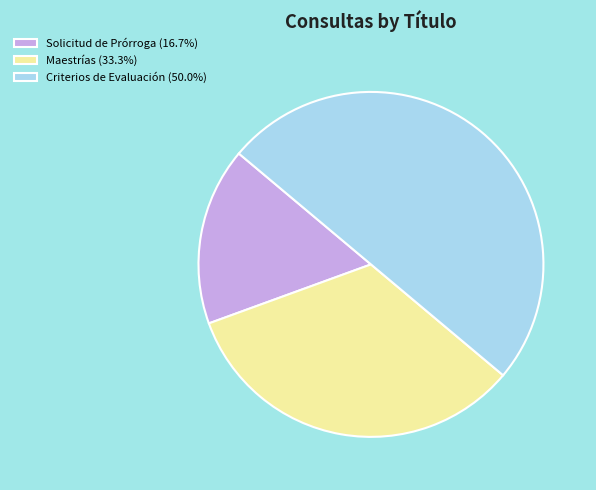

Does Maestrías (33.3%) account for over 50% of the chart?

No